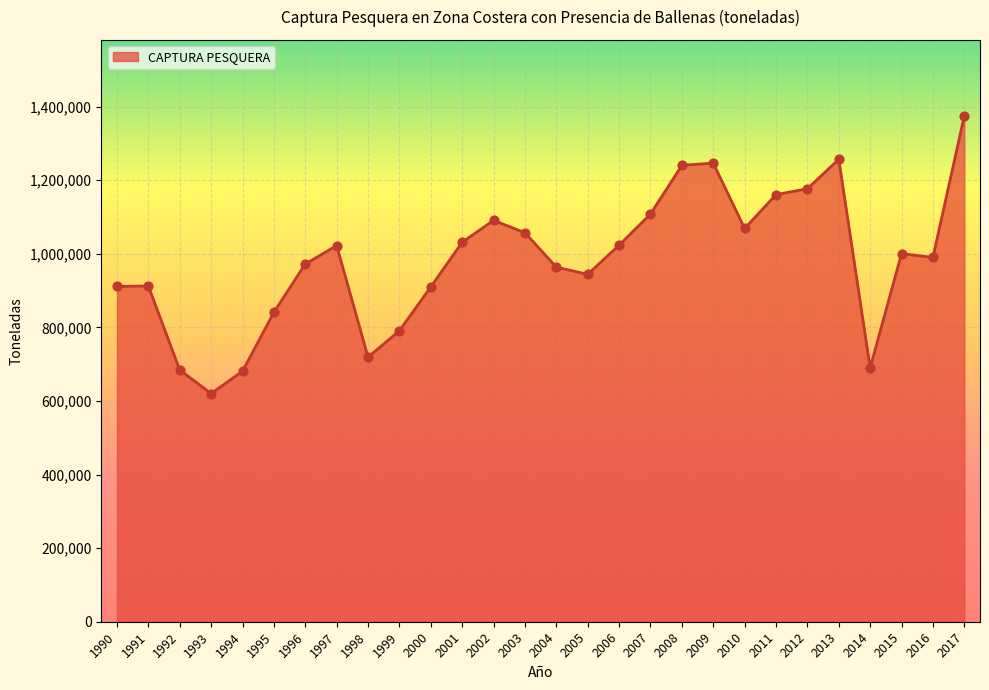

Which has a higher value, 2005 or 2011?

2011